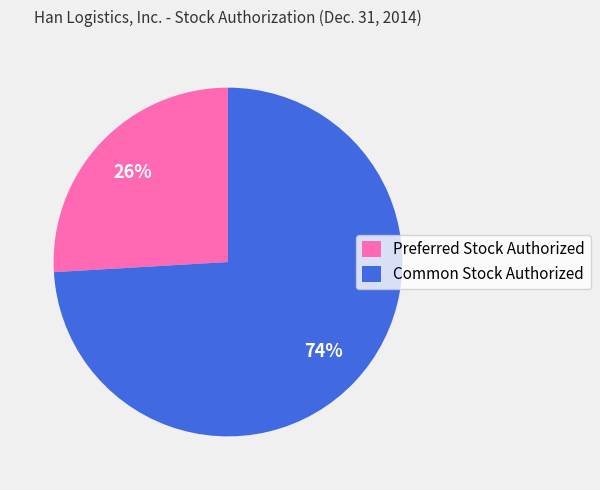

Count the number of slices in the pie.

2